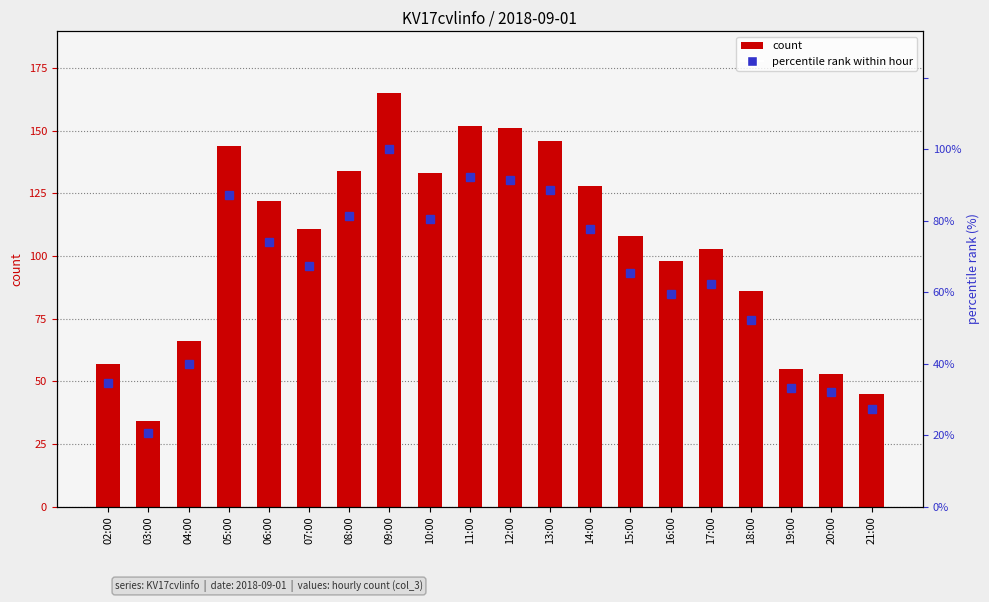

At which category is the sum across all series the highest?

09:00